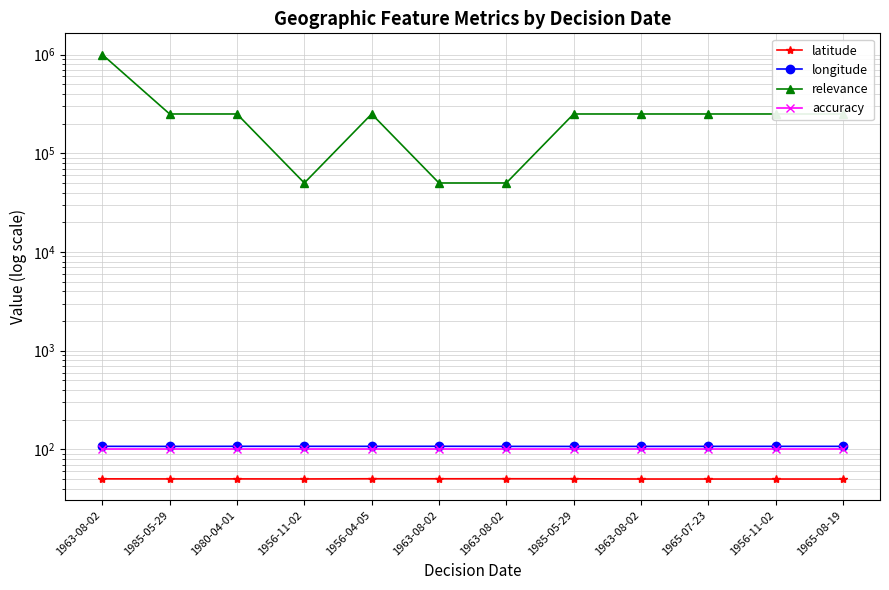

Which series has the widest spread of values?

relevance